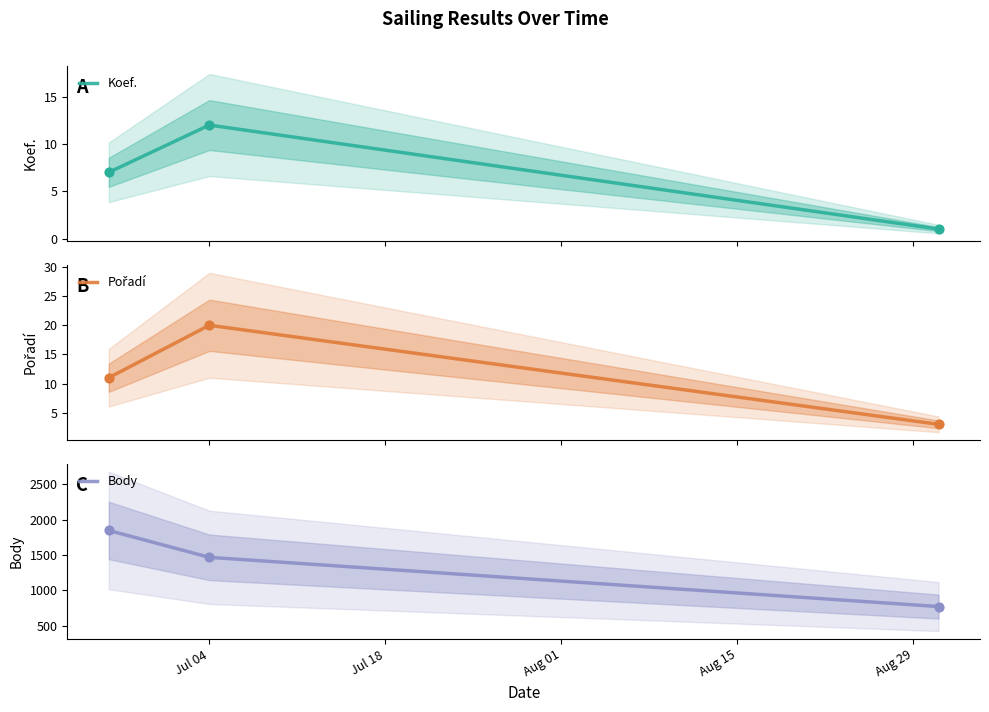

At how many categories does at least one series exceed 1739?

1